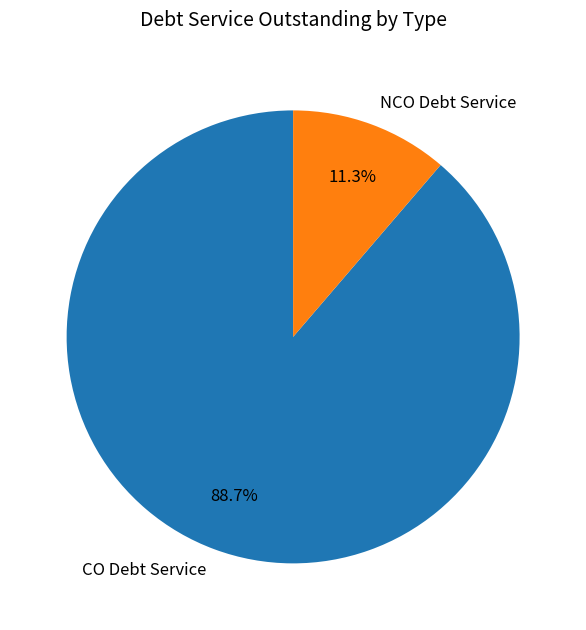

To the nearest percent, what is the difference between the largest and smallest slice percentages?

77%